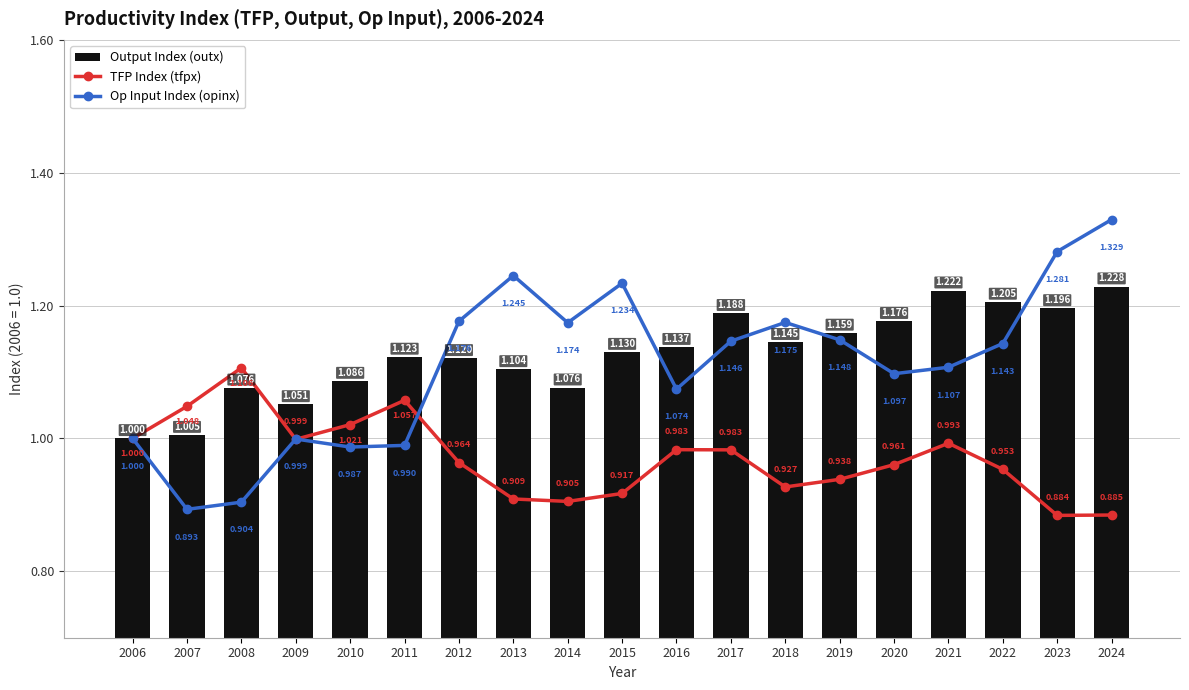

What is the total value across all series at 2007?

2.9